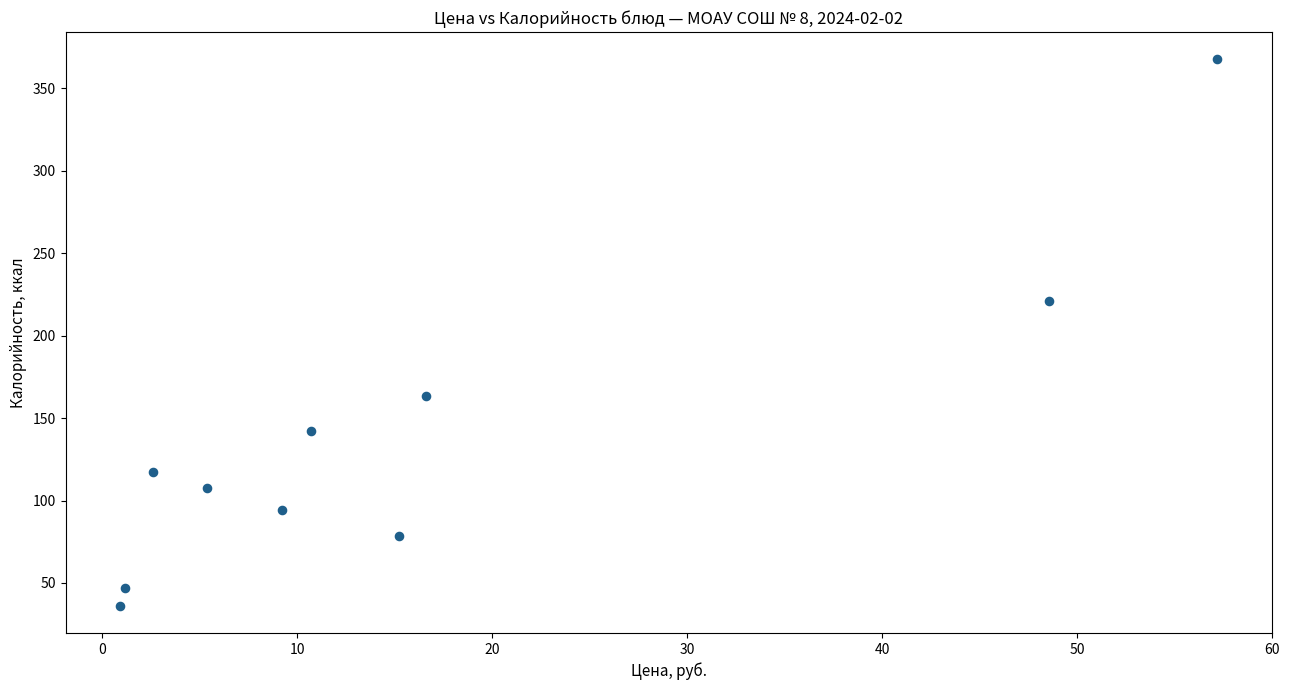

What Y value in the scatter plot is closest to 201?

221.1